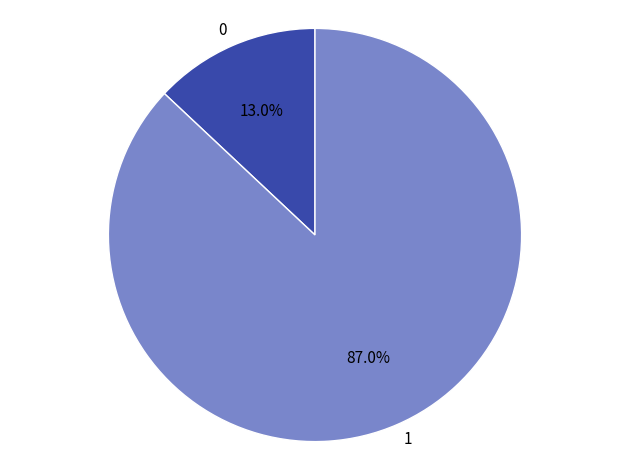

Is there a majority slice in this chart?

Yes